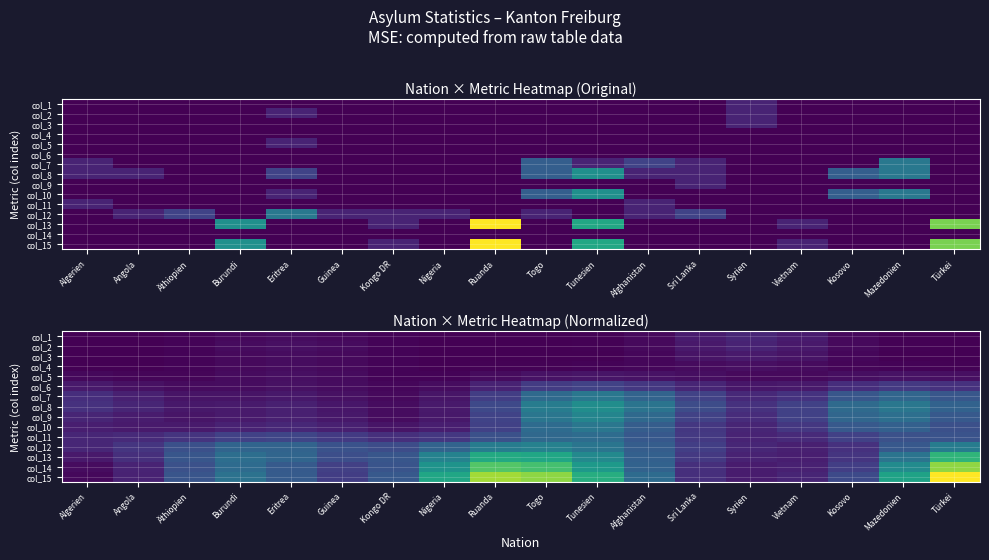

Which label corresponds to the smallest value in the chart?

Algerien